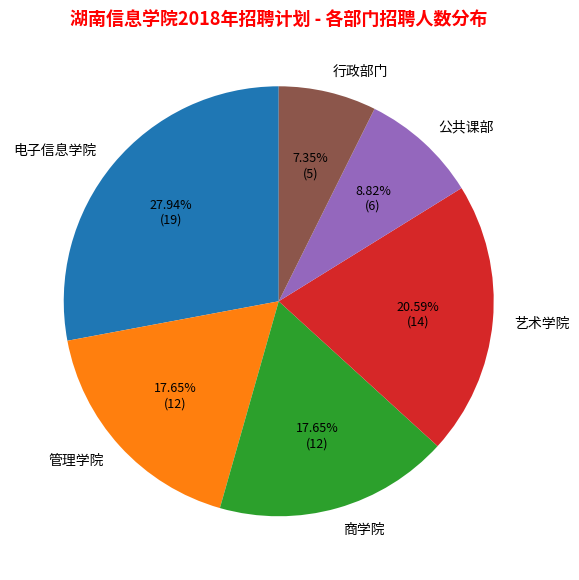

To the nearest percent, what portion does 管理学院 represent?

18%